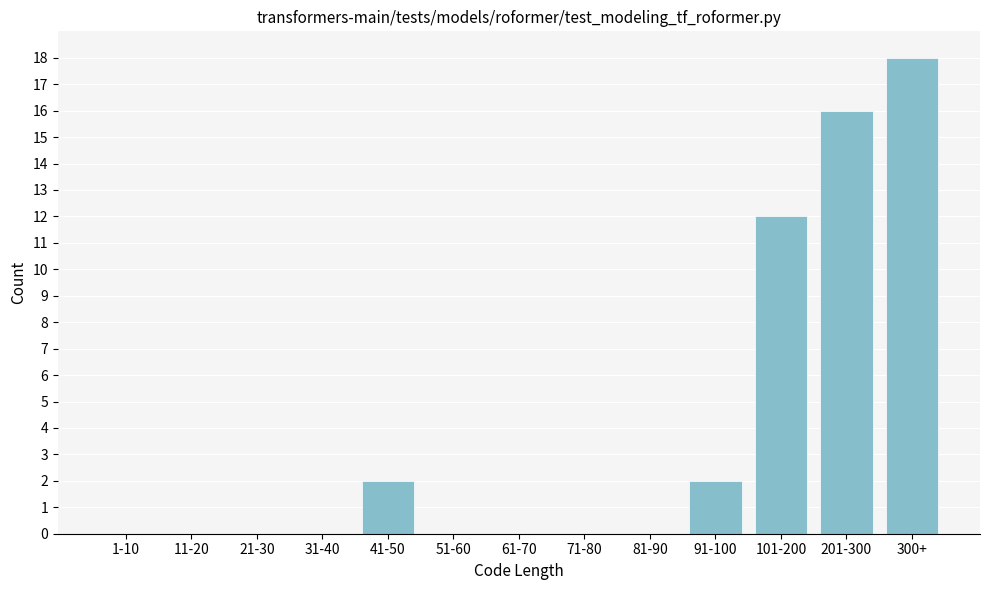

Reading left to right, list all the values displayed in this chart.

1-10=0	11-20=0	21-30=0	31-40=0	41-50=2	51-60=0	61-70=0	71-80=0	81-90=0	91-100=2	101-200=12	201-300=16	300+=18